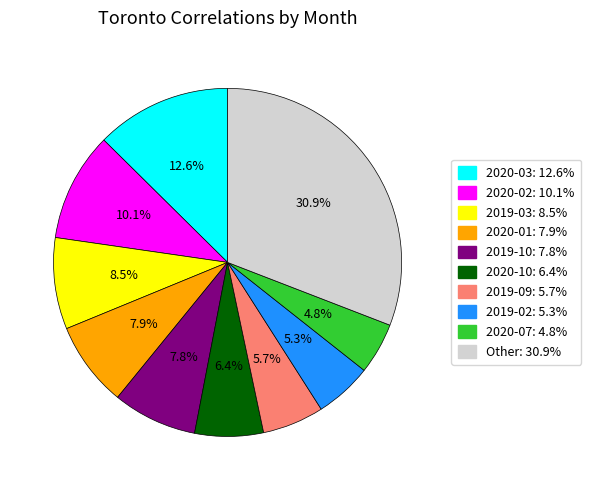

Is there a majority slice in this chart?

No